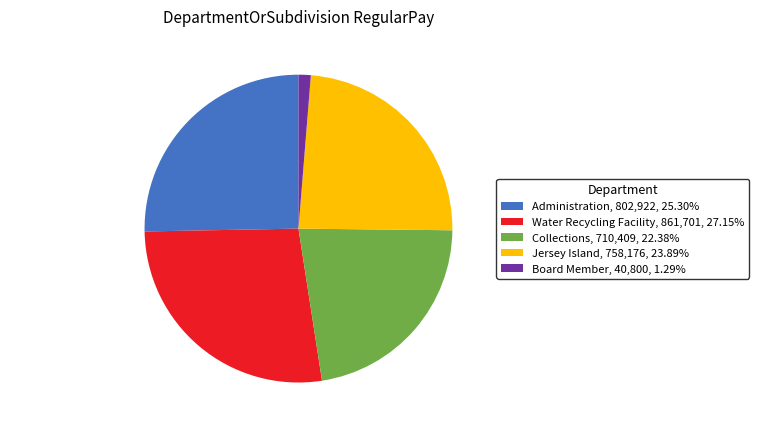

Is there any slice that represents more than half of the pie?

No